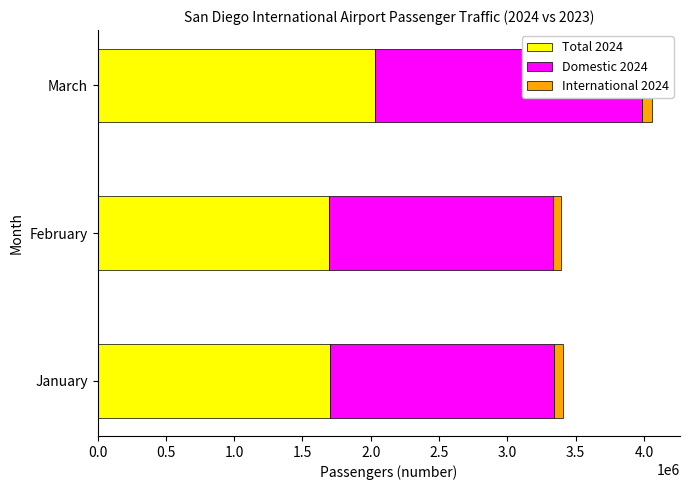

Reading left to right, what are all the values shown in this chart?

Total 2024: 1705583	1696831	2030654
Domestic 2024: 1638681	1636516	1955110
International 2024: 66902	60315	75544